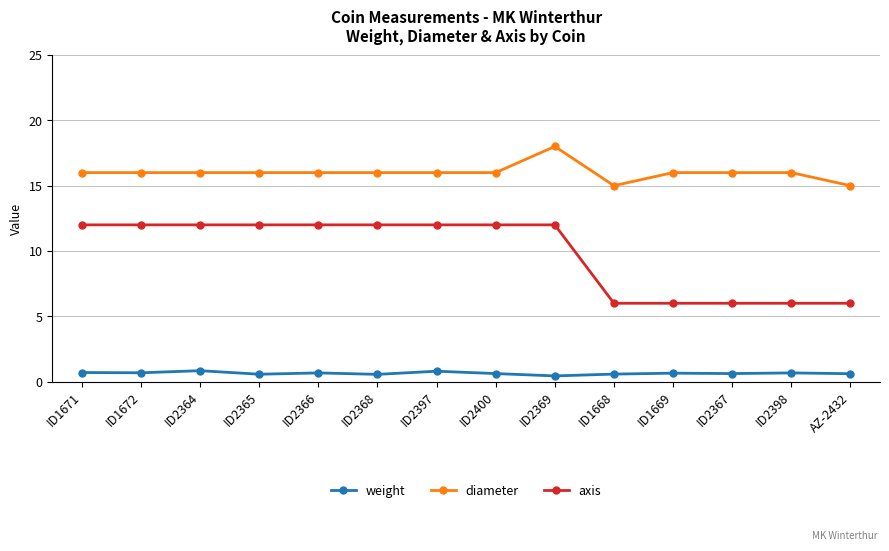

Which series changed the most between ID1668 and ID1669?

diameter